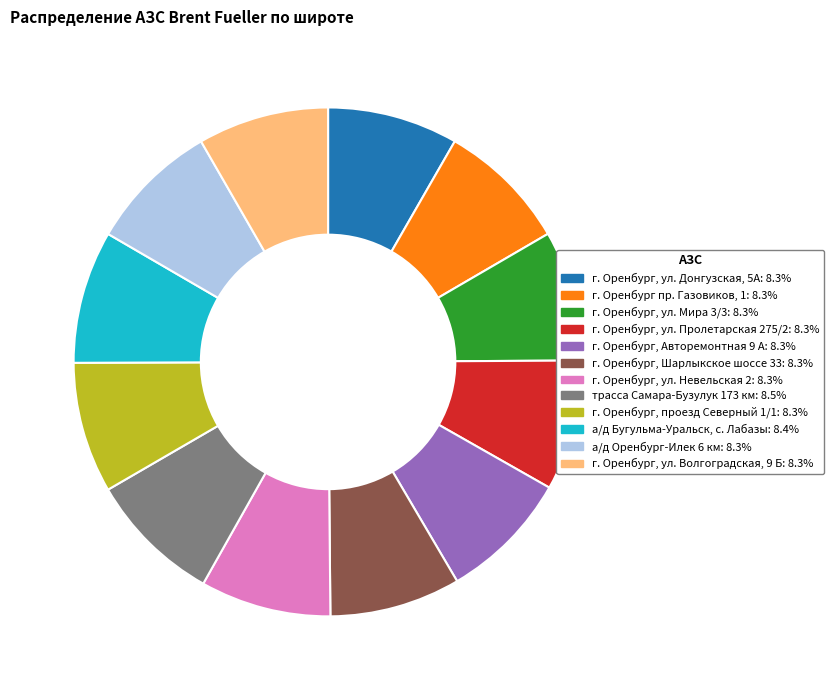

Is г. Оренбург, ул. Невельская 2 the majority of the pie?

No